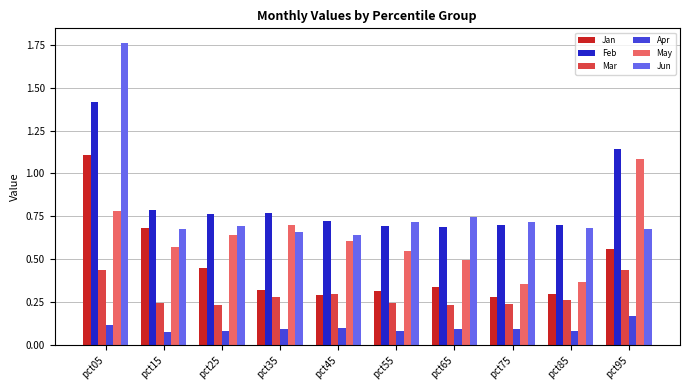

Which category has the highest value in the Jun series?

pct05